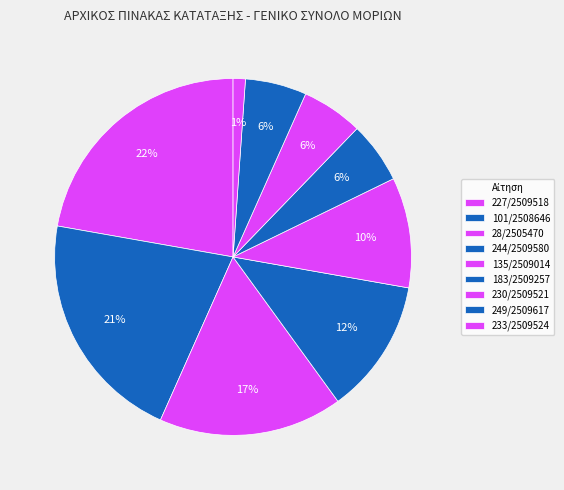

How many segments does this pie chart have?

9